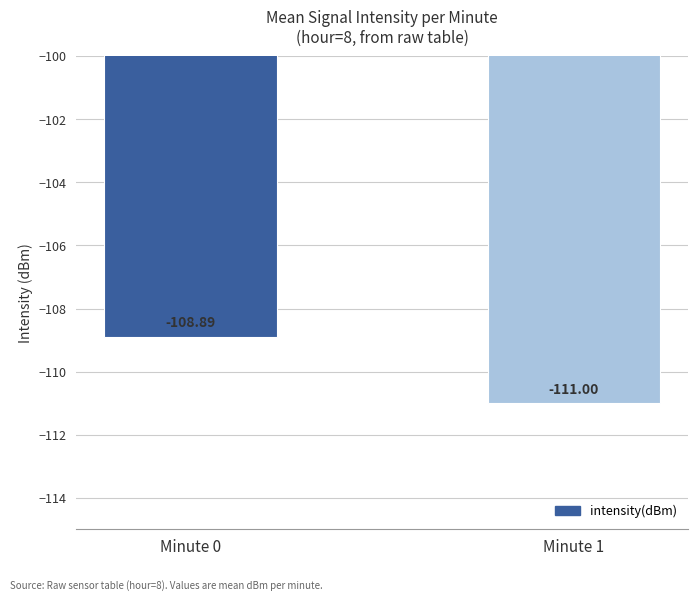

Rank the categories by value from lowest to highest.

Minute 1, Minute 0